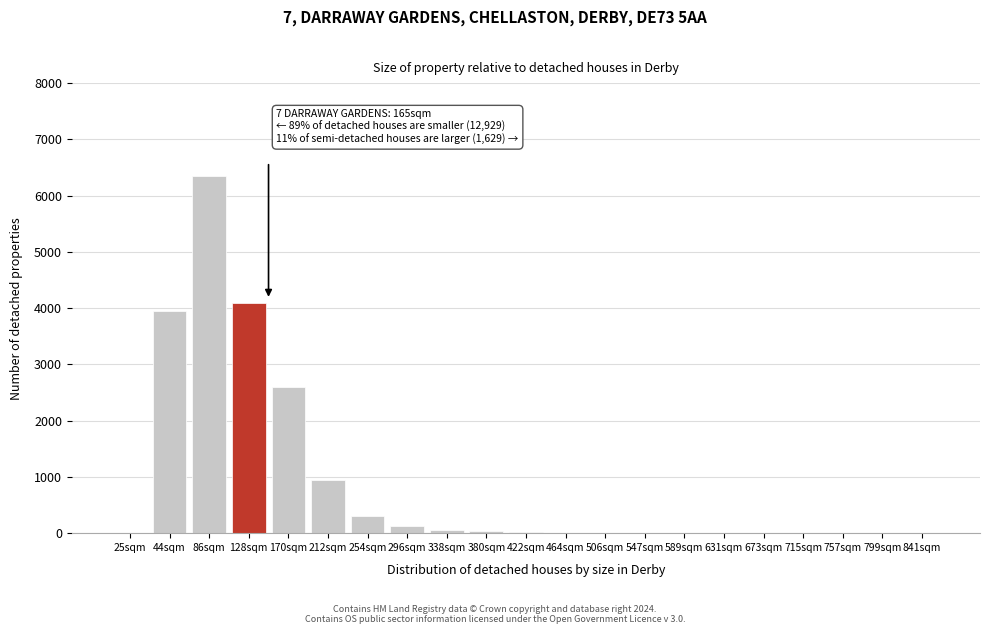

Where is the data nearest to the value 3175?

170sqm